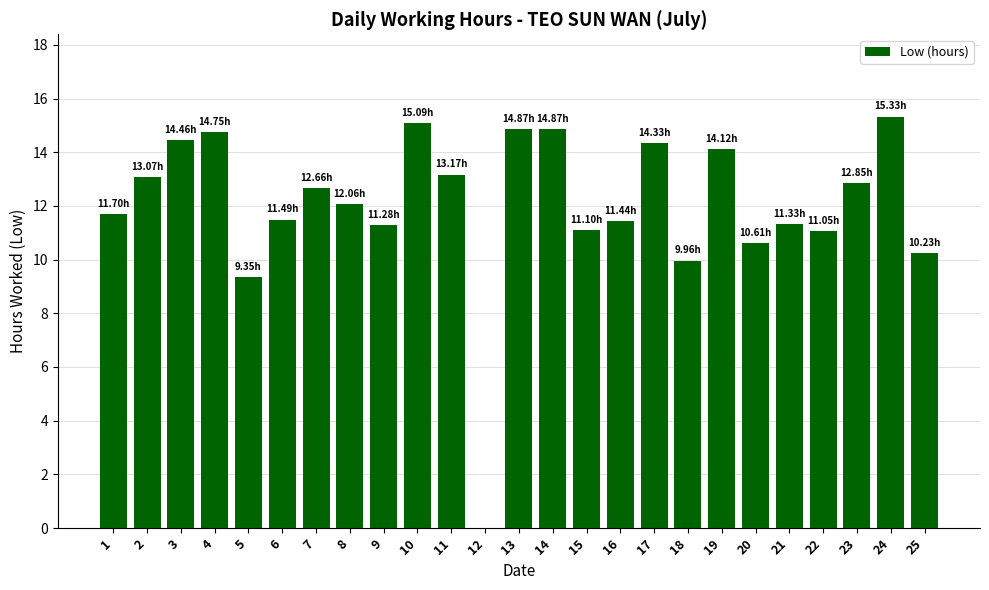

At which label is the value closest to 7?

5